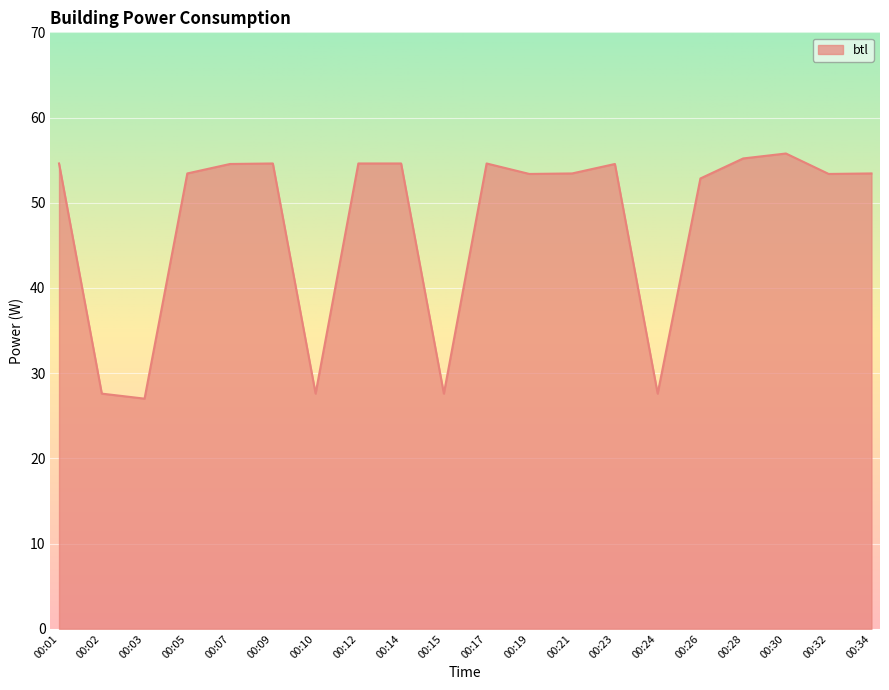

What is the difference between the maximum and minimum values?

28.8